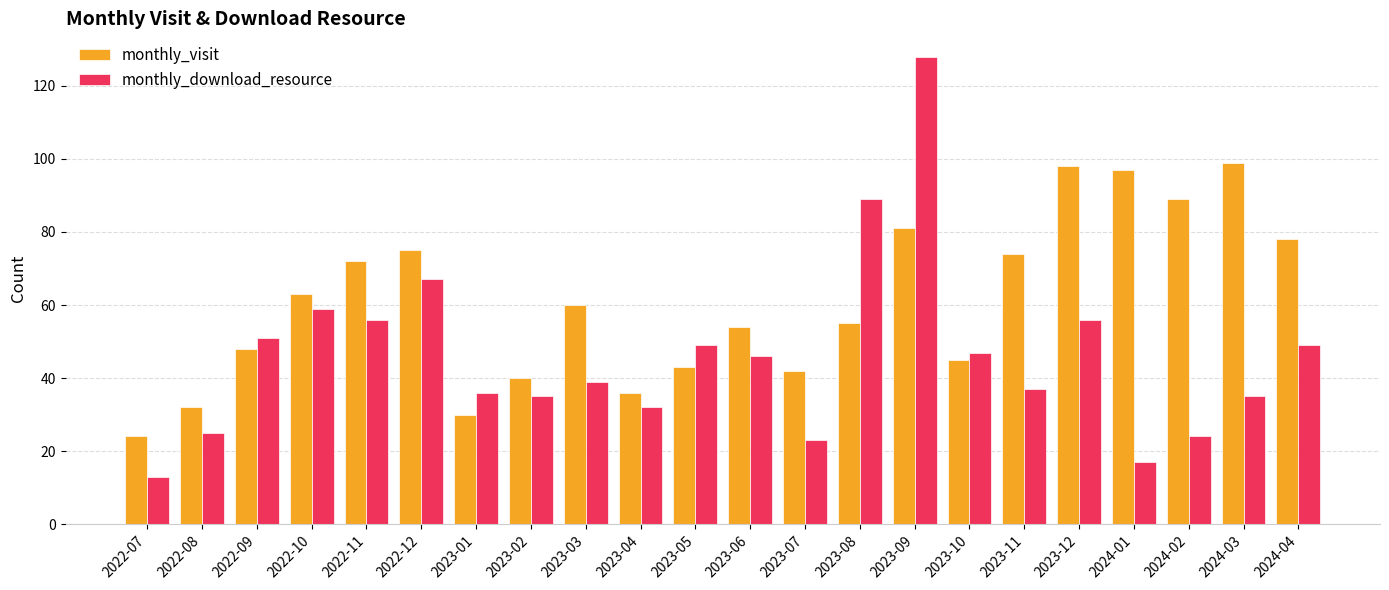

What is the difference between the second highest and minimum values in the monthly_visit series?

74